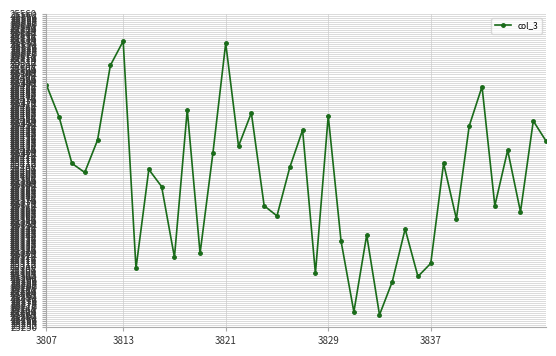

What is the maximum value shown in the chart?

25533